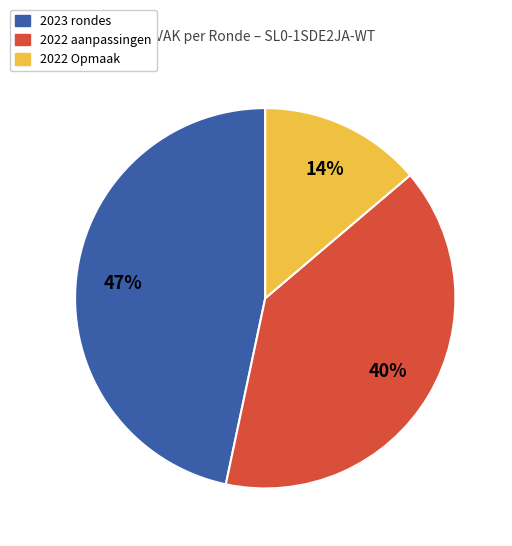

Is there a majority slice in this chart?

No